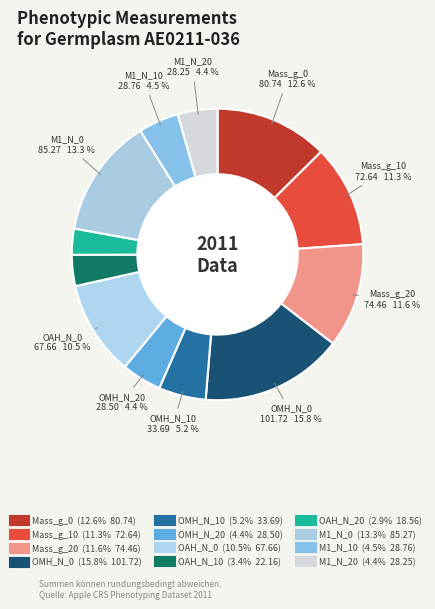

How many slices are in this pie chart?

12